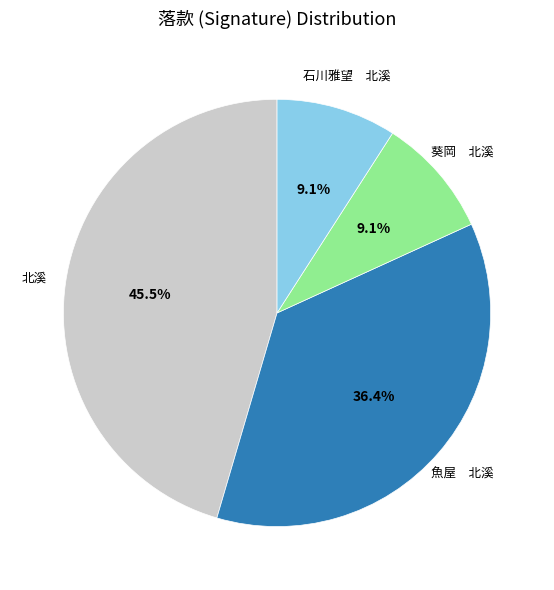

How much of the chart is everything except 北溪?

54.5%